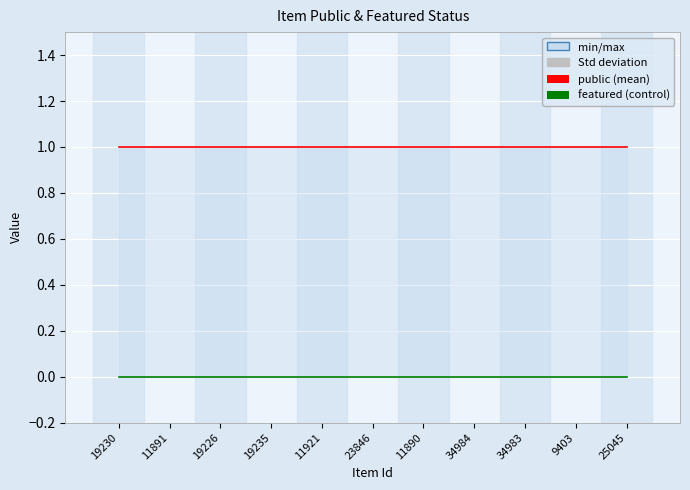

Reading right to left, transcribe all the data shown in this chart.

public: 25045=1	9403=1	34983=1	34984=1	11890=1	23846=1	11921=1	19235=1	19226=1	11891=1	19230=1
featured: 25045=0	9403=0	34983=0	34984=0	11890=0	23846=0	11921=0	19235=0	19226=0	11891=0	19230=0